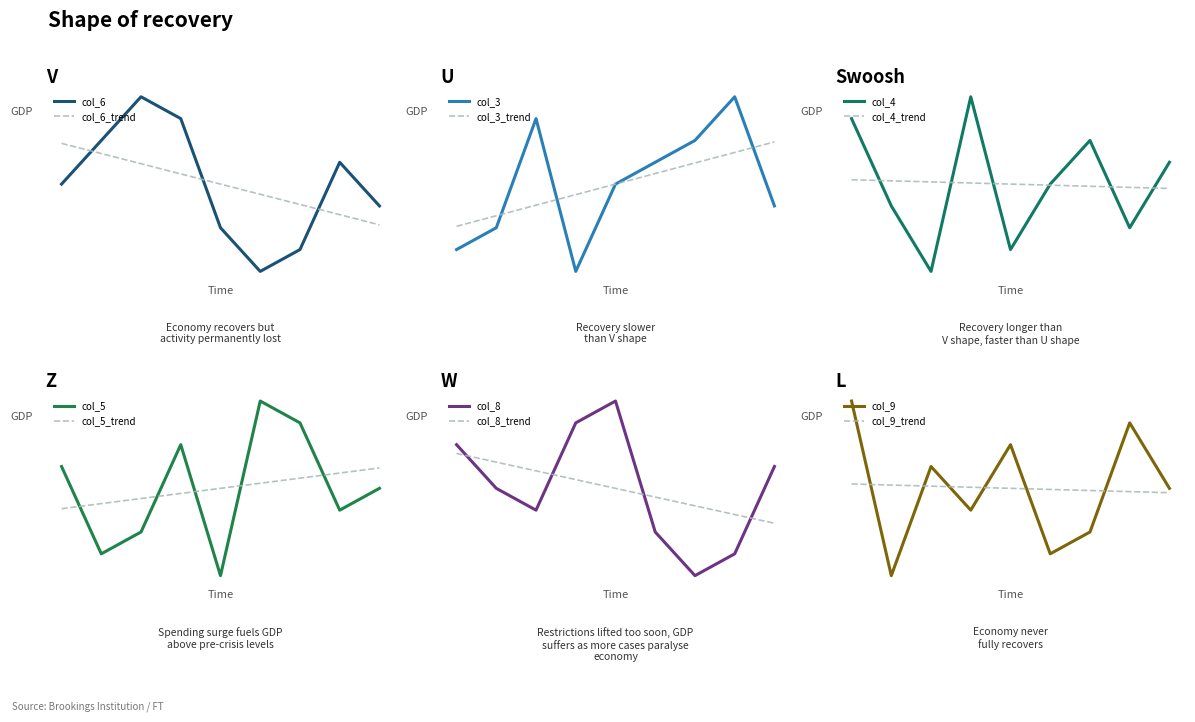

Count the number of categories in the chart.

9